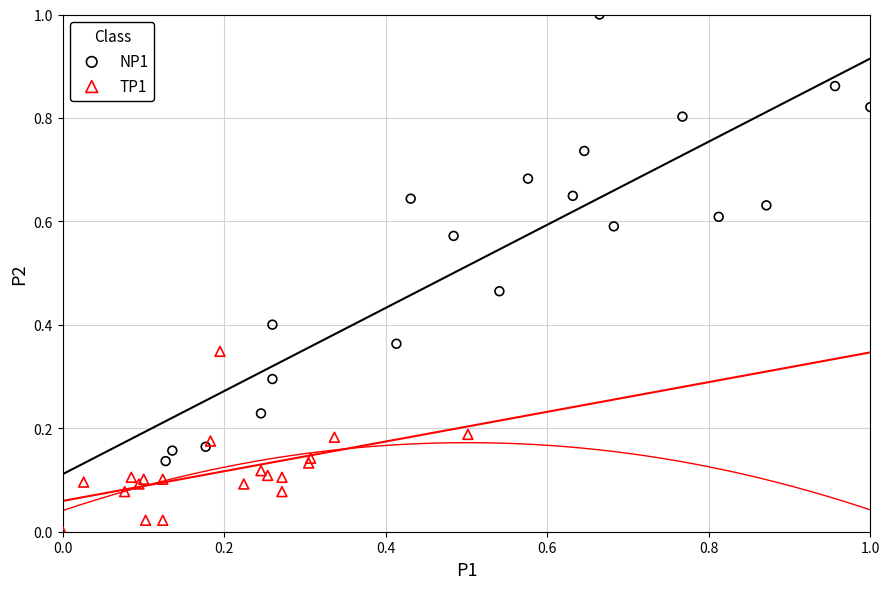

What are all the series names shown in the legend?

NP1, TP1